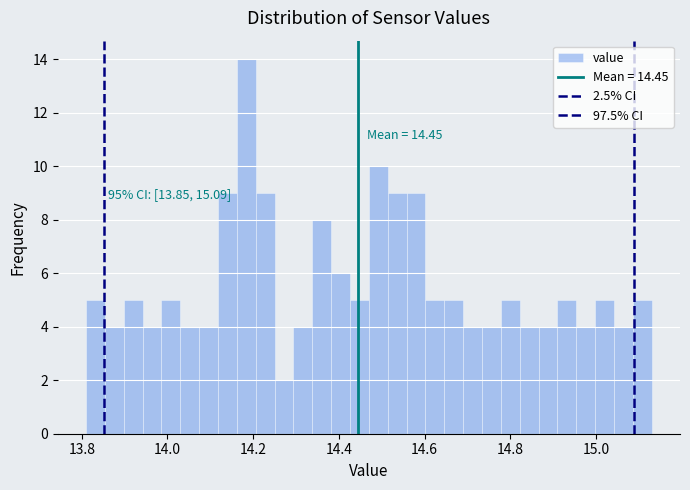

Read against the x-axis, roughly where is the centre of the tallest bar?

14.18